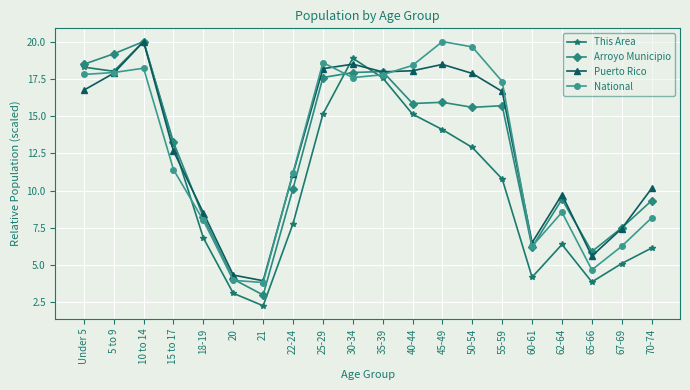

The Arroyo Municipio series shows 23.6 at 40-44. True or false?

False